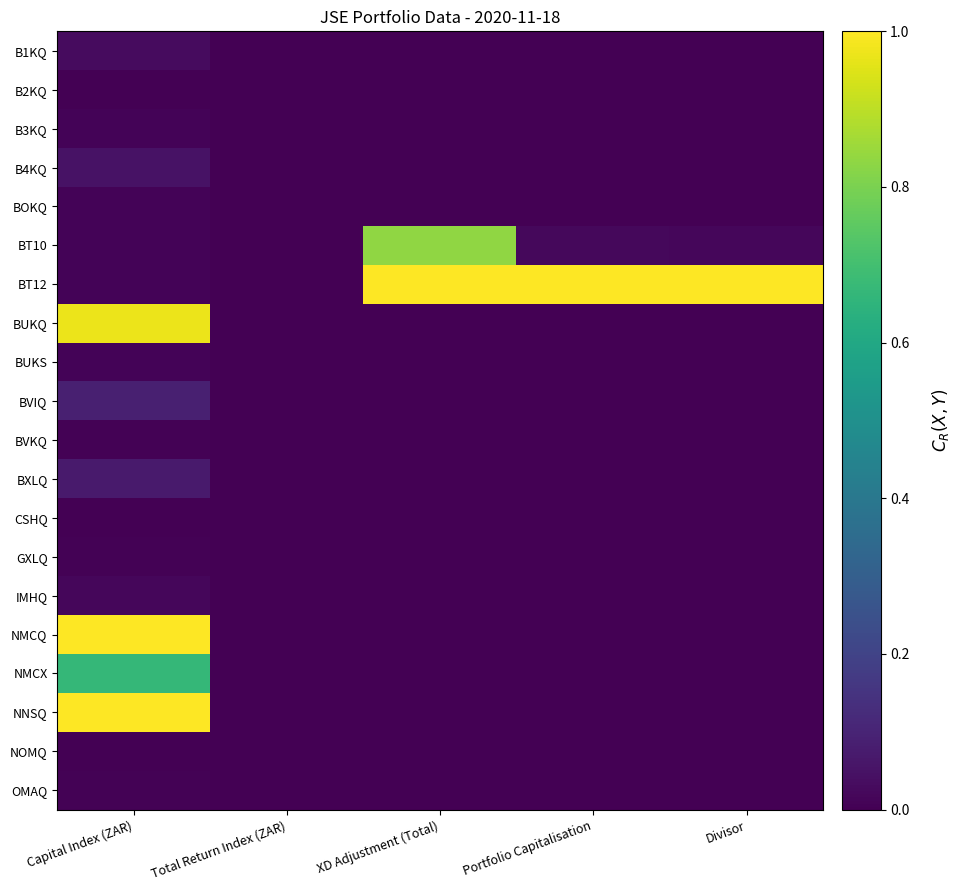

At which category is the sum across all series the highest?

Capital Index (ZAR)